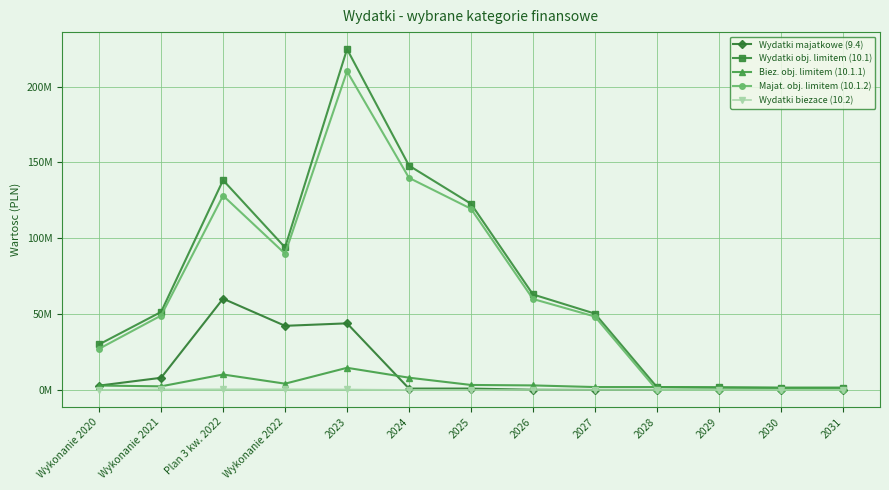

Where is Wydatki obj. limitem (10.1) nearest to the value 113050813?

2025